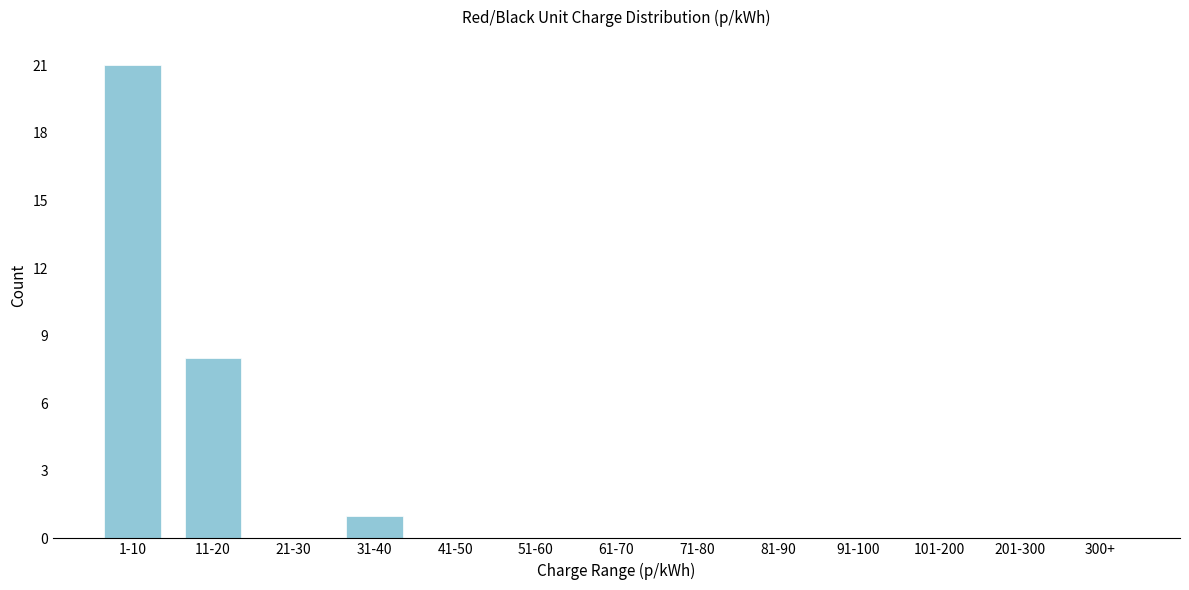

Reading left to right, extract all data points from this chart.

1-10=21	11-20=8	21-30=0	31-40=1	41-50=0	51-60=0	61-70=0	71-80=0	81-90=0	91-100=0	101-200=0	201-300=0	300+=0